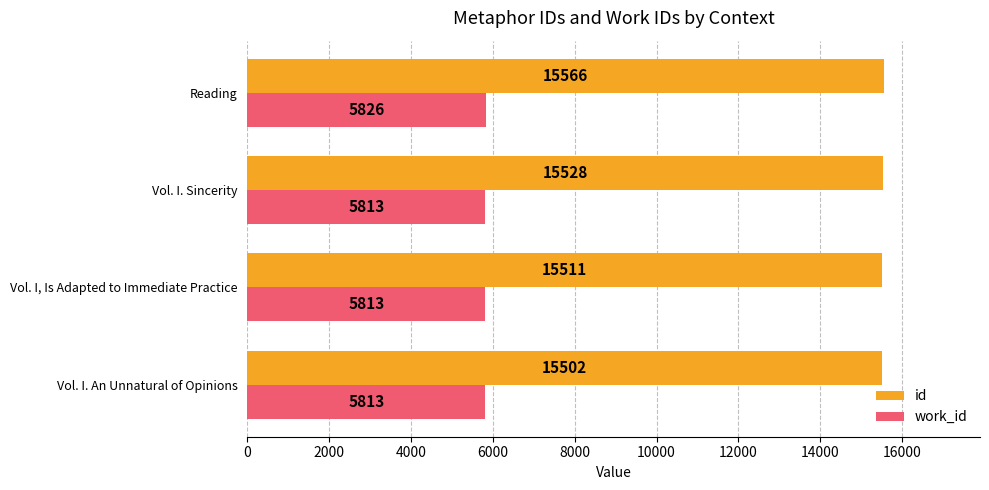

What is the spread (max minus min) of values at Reading?

9740